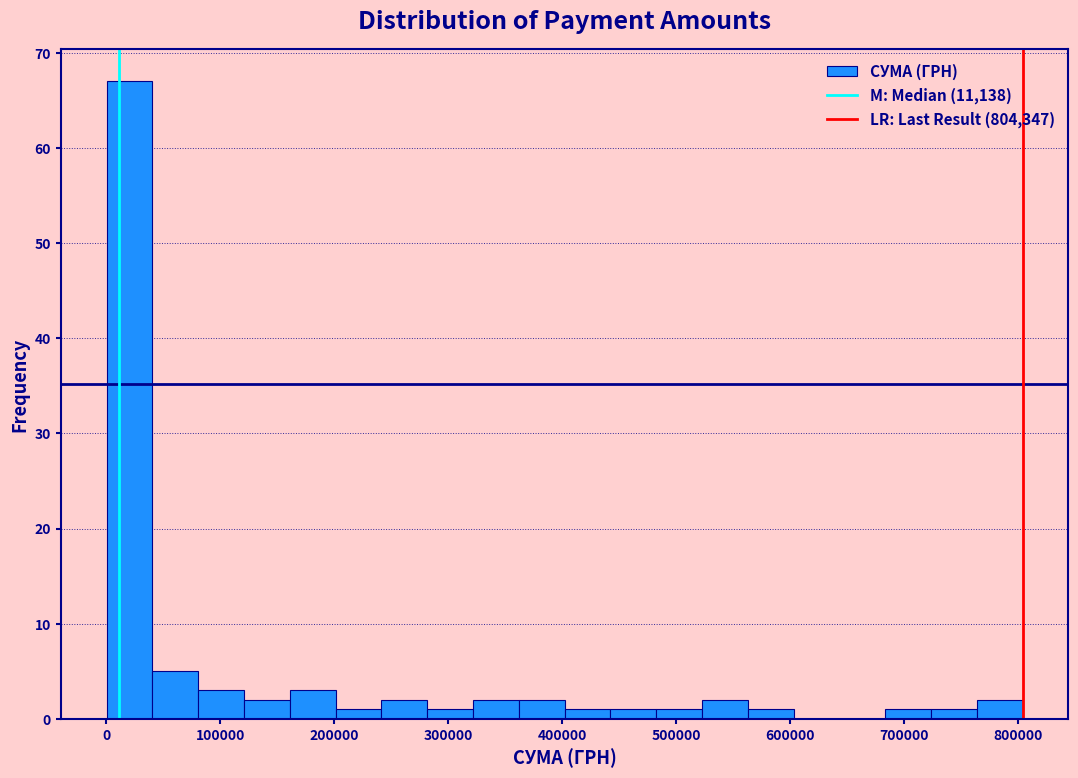

Over which range of the x-axis is the bar tallest?

0 to 40000